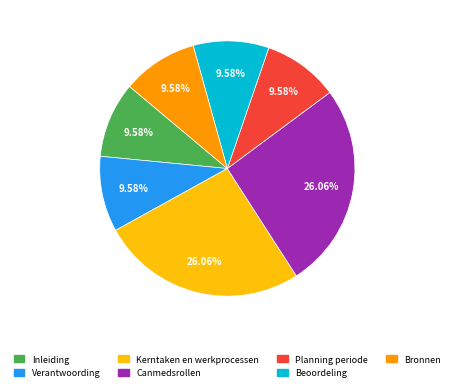

How many slices are in this pie chart?

7